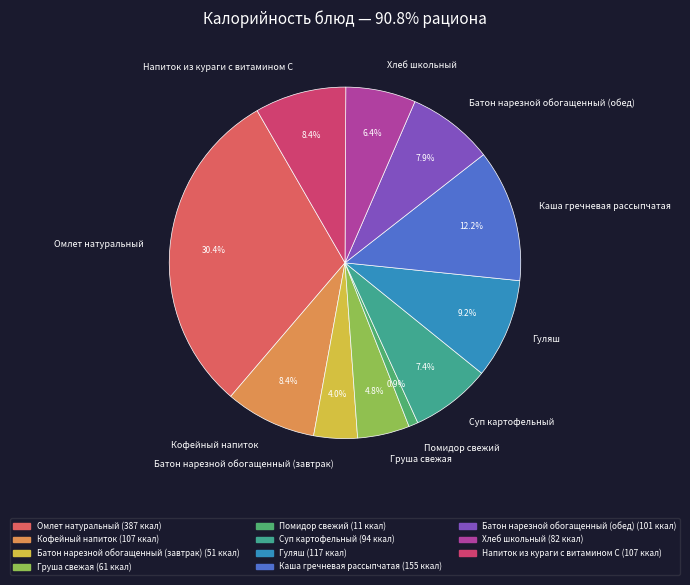

Is Помидор свежий the majority of the pie?

No